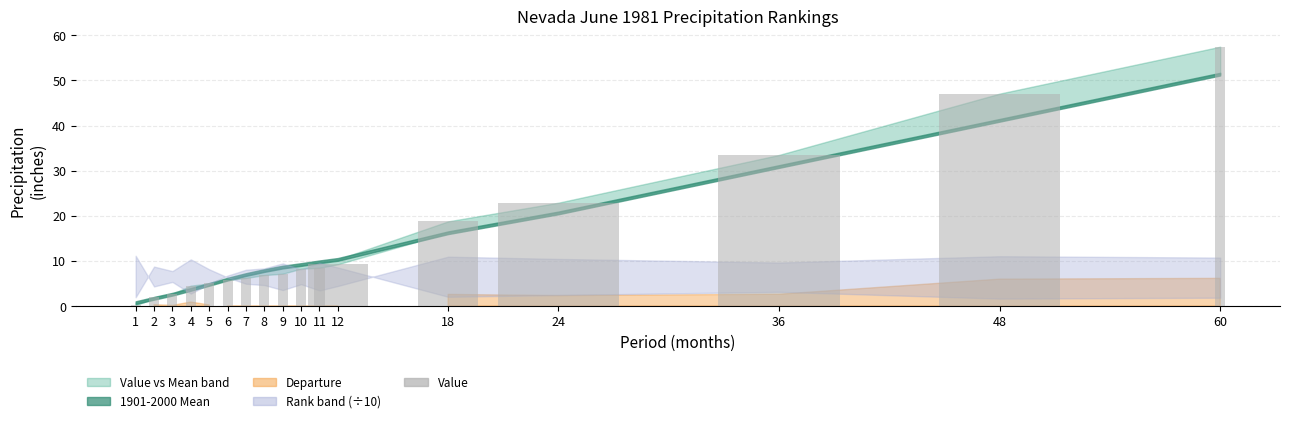

What is the sum of all values?

245.6